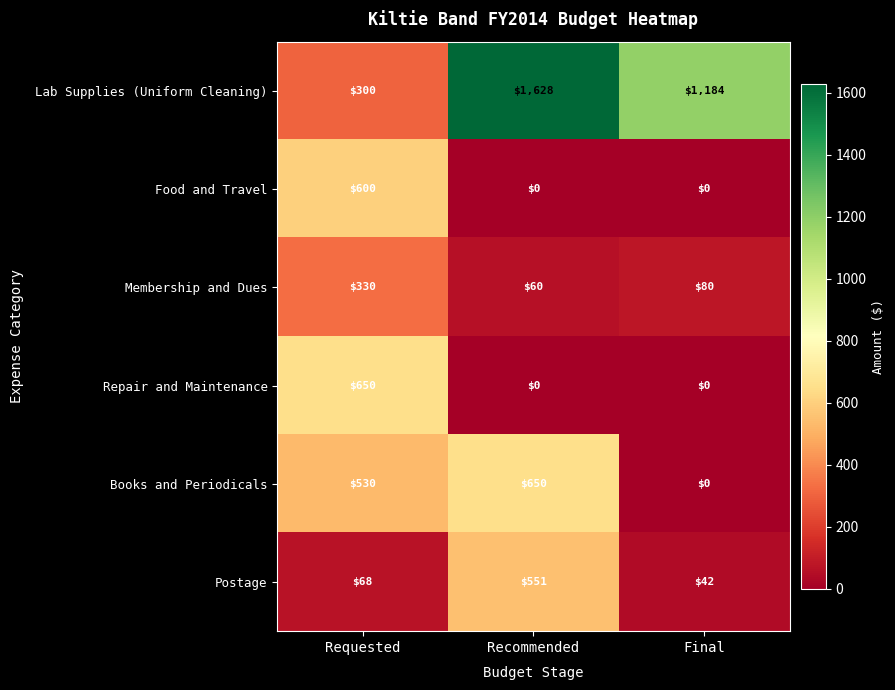

Is it true that Membership and Dues equals 72 at Requested?

False